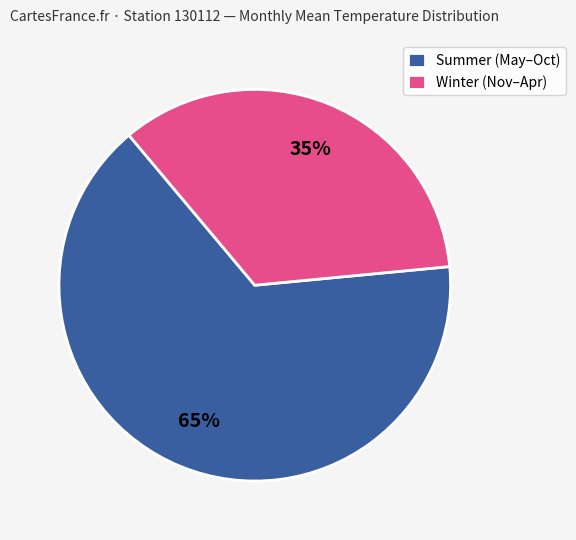

Count the number of slices in the pie.

2